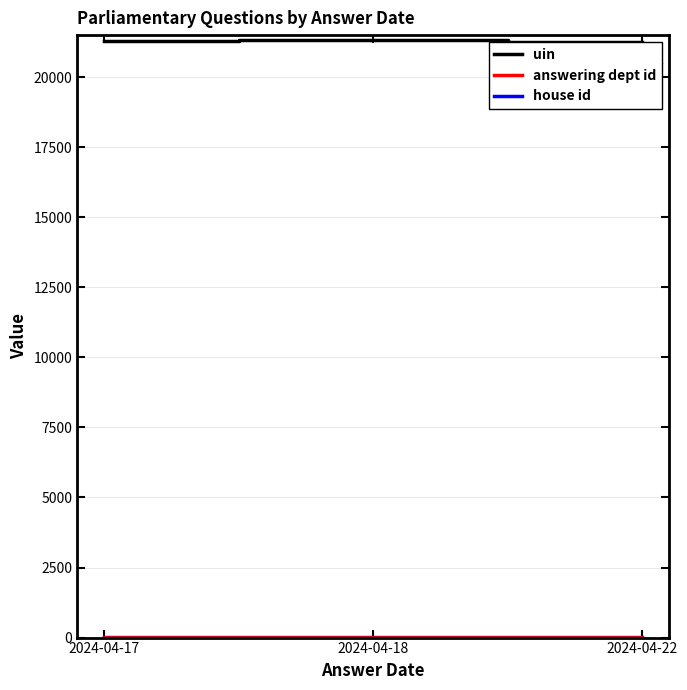

Which series has the largest range (max minus min)?

uin